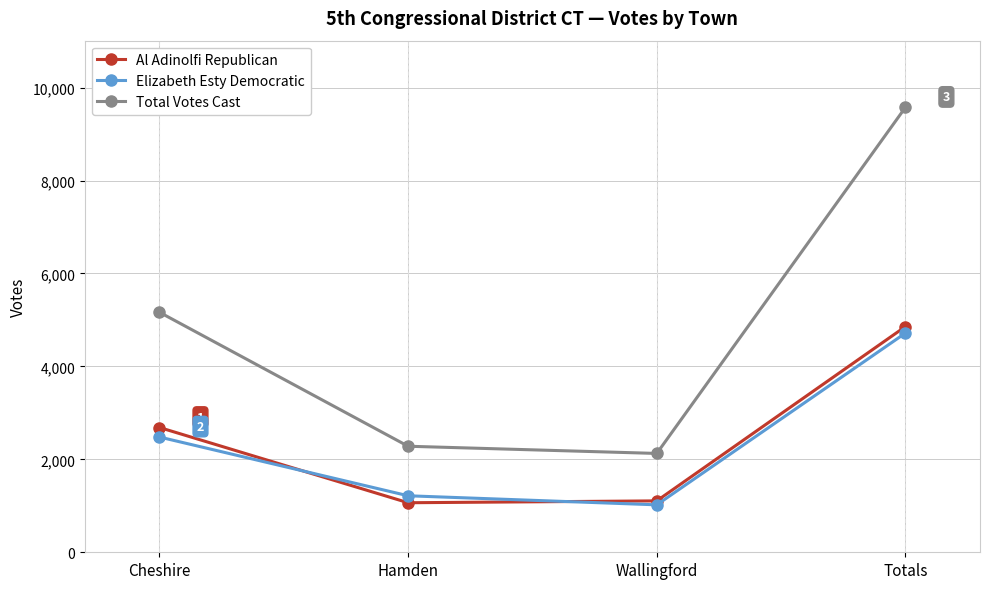

What is the total value across all series at Cheshire?

10330